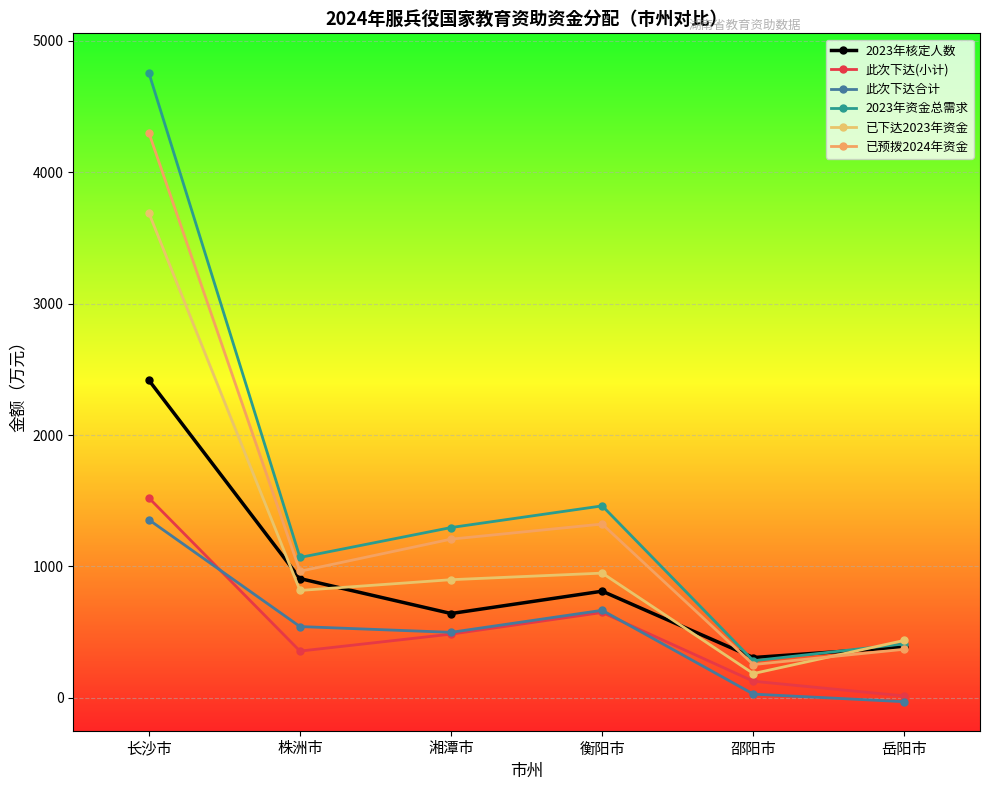

How many interior local valleys does the 已下达2023年资金 series have?

2